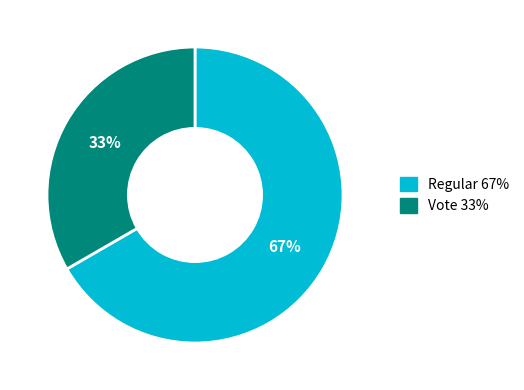

To the nearest percent, what is the average slice percentage?

50%